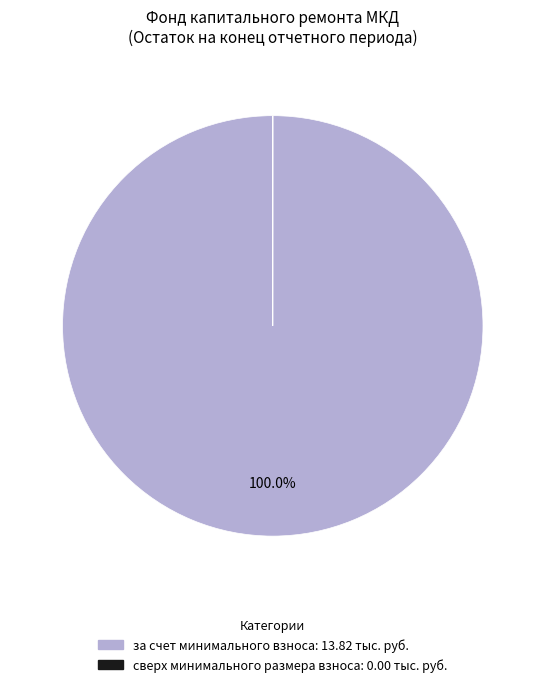

To the nearest percent, what portion does за счет минимального взноса represent?

100%